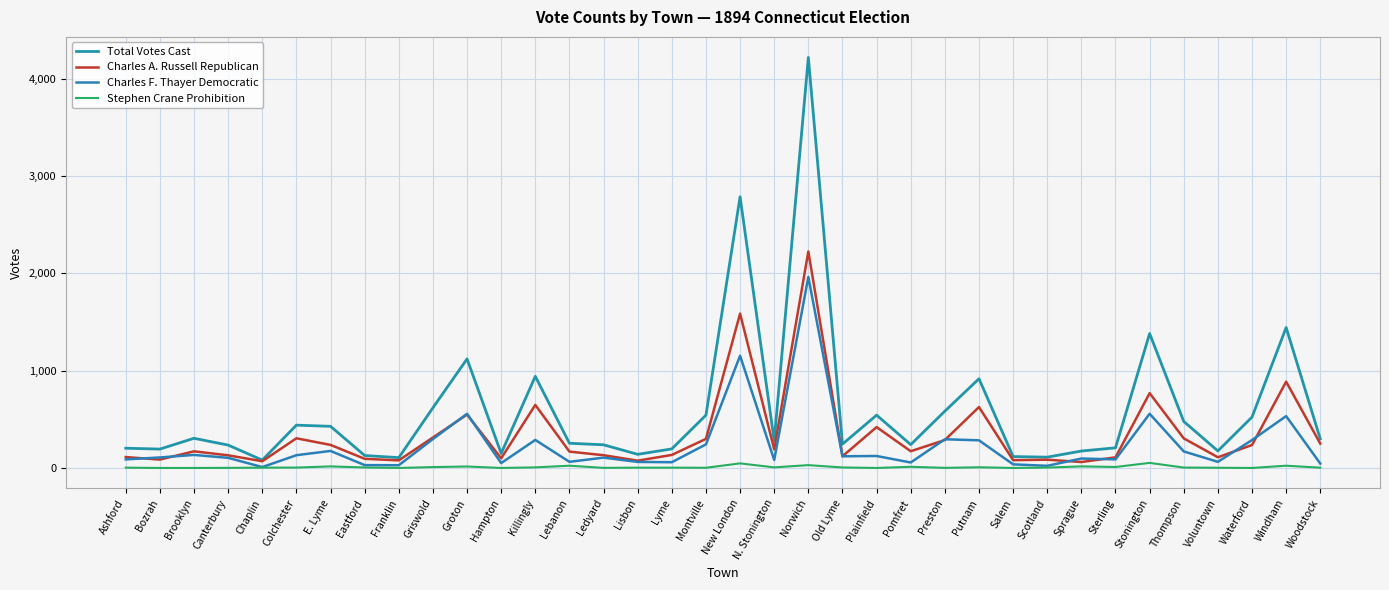

What are all the series names shown in the legend?

Total Votes Cast, Charles A. Russell Republican, Charles F. Thayer Democratic, Stephen Crane Prohibition